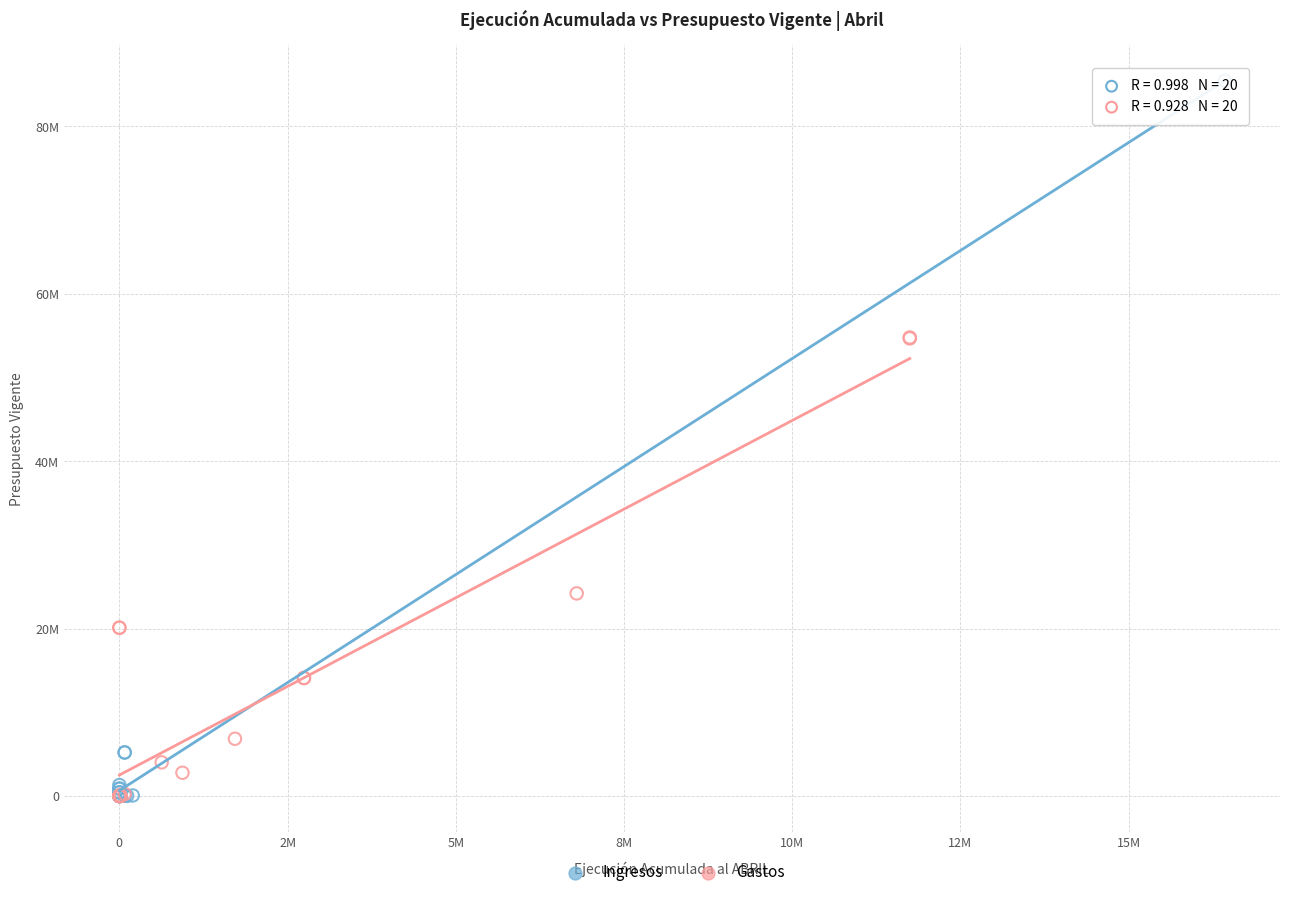

Which series has the largest Y range (max minus min)?

Ingresos